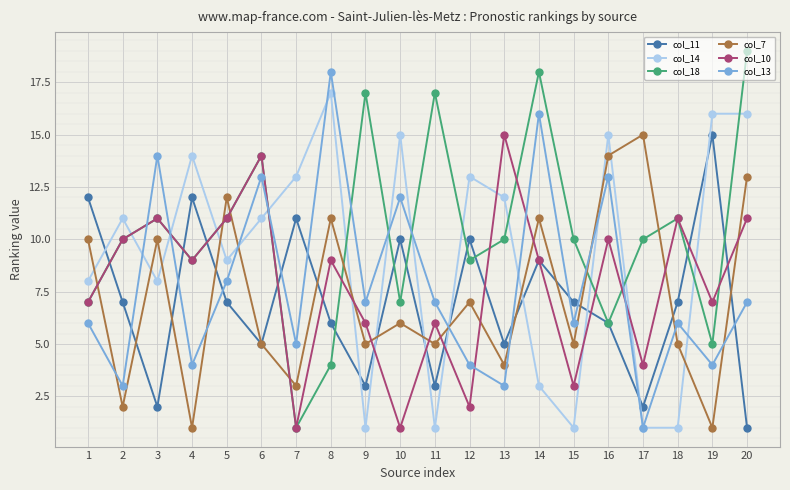

What is the total value across all series at 9?

39